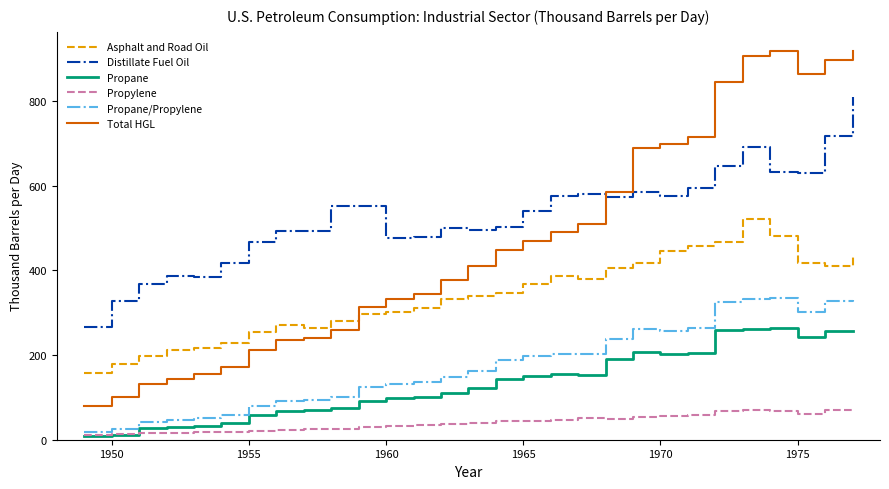

Which series has the largest range (max minus min)?

Total HGL